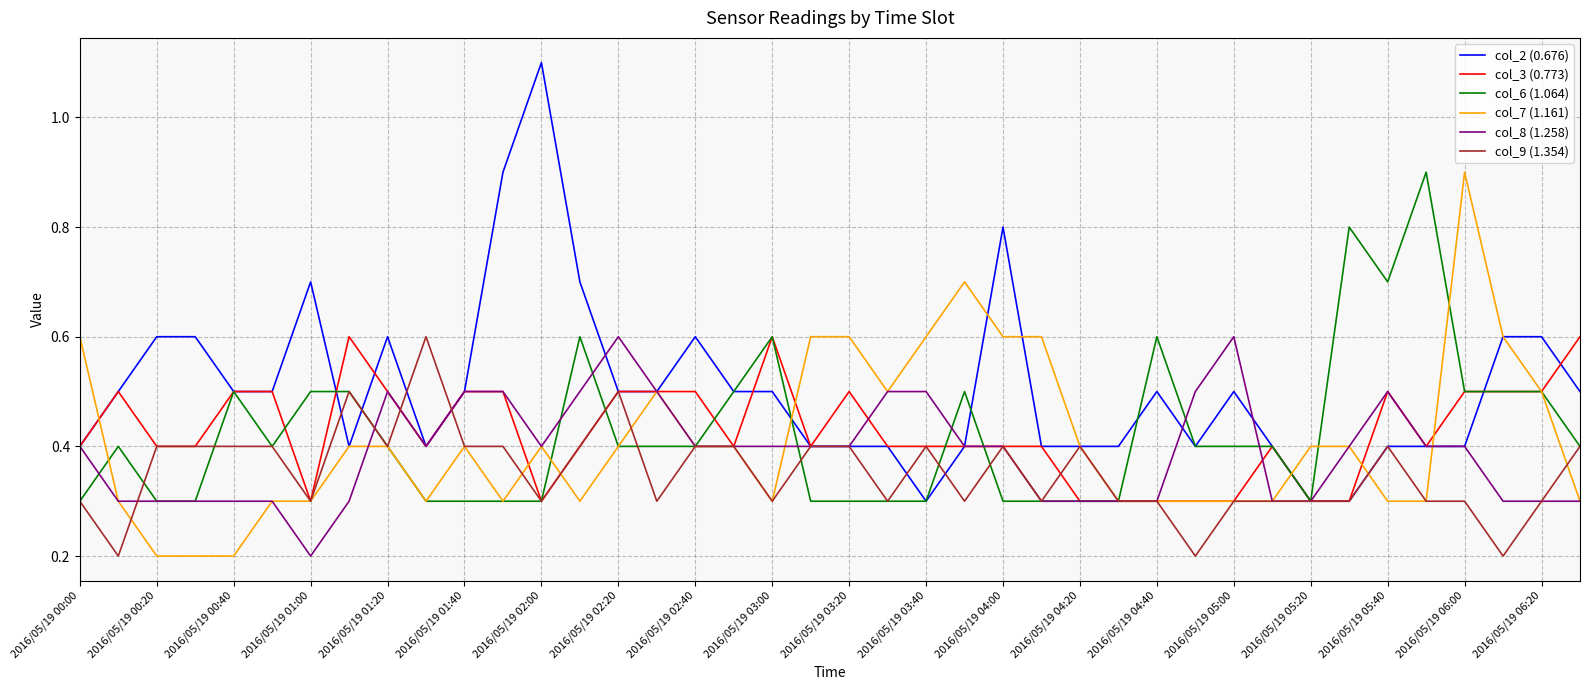

Which series has the widest spread of values?

col_2 (0.676)